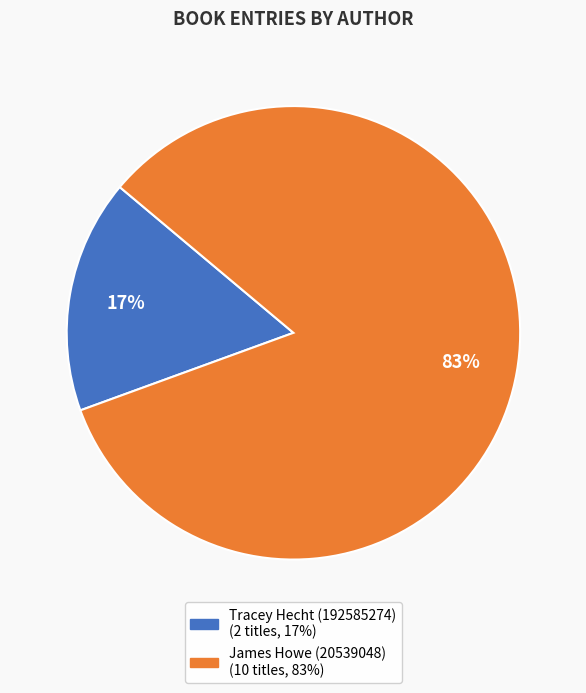

Is the sum of James Howe (20539048) and Tracey Hecht (192585274) greater than half?

Yes